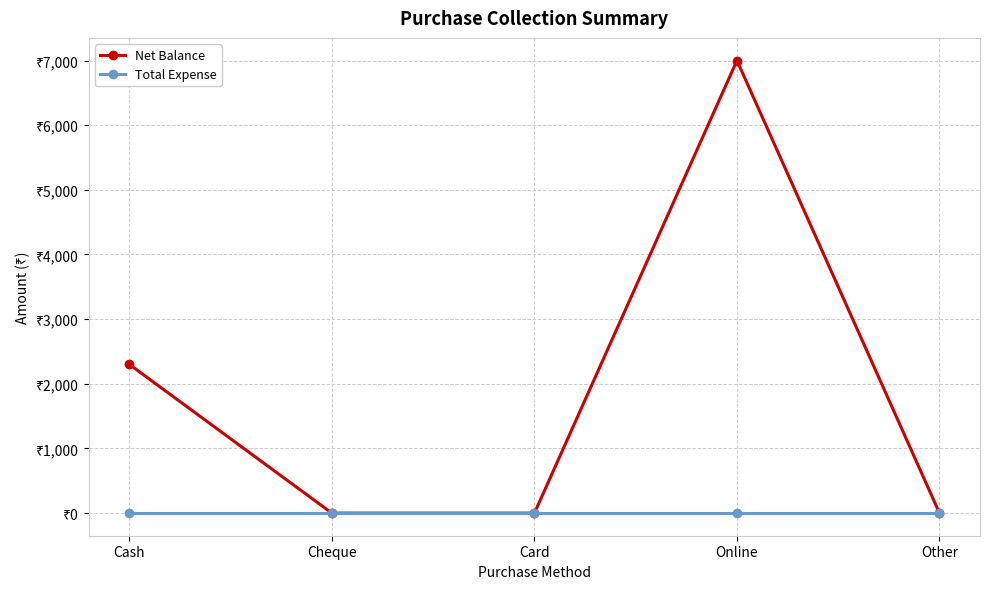

Does the chart have visible grid lines?

Yes